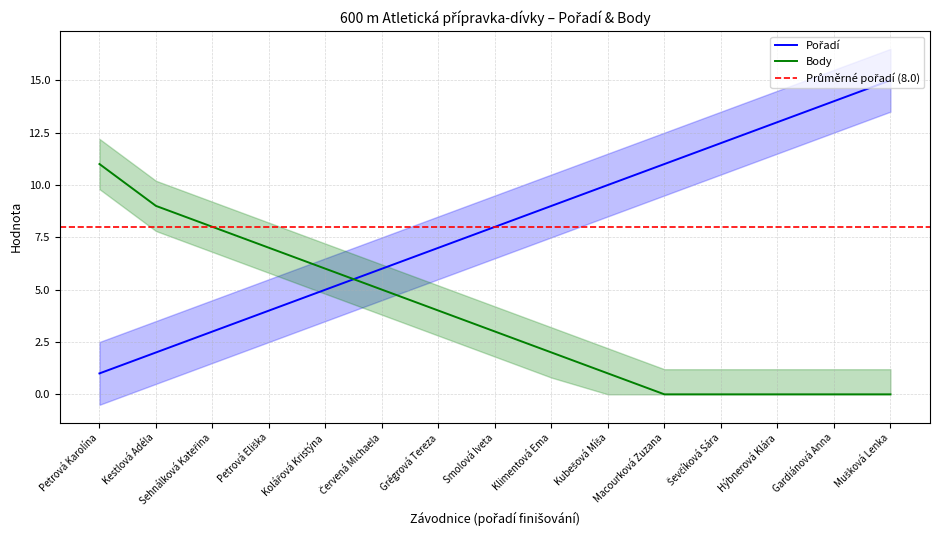

Which series has the widest spread of values?

Pořadí